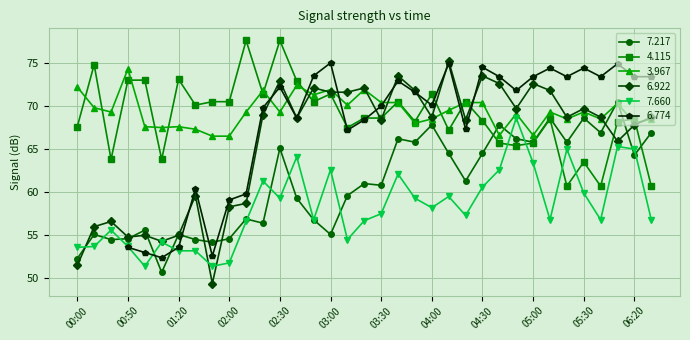

Reading left to right, extract all data points from this chart.

7.217: 52.3	55.1	54.5	54.6	55.6	50.7	55.1	54.5	54.2	54.6	56.9	56.4	65.1	59.3	56.8	55.1	59.6	61.0	60.8	66.2	65.8	67.8	64.5	61.3	64.5	67.8	66.2	65.8	68.6	65.8	68.6	66.9	70.5	64.3	66.9
4.115: 67.6	74.8	63.8	73.0	73.0	63.8	73.1	70.1	70.5	70.5	77.6	71.4	77.6	72.9	70.5	71.4	67.5	68.6	68.6	70.5	68.2	71.4	67.2	70.5	68.3	65.7	65.4	65.7	68.5	60.7	63.5	60.7	68.2	68.5	60.7
3.967: 72.2	69.8	69.3	74.3	67.6	67.5	67.6	67.3	66.5	66.5	69.3	71.8	69.3	72.4	71.3	71.9	70.1	71.9	70.4	70.4	68.0	68.5	69.5	70.4	70.4	66.6	69.1	66.6	69.3	68.5	69.3	68.5	70.3	68.0	68.5
6.922: 51.5	56.0	56.6	54.8	55.0	54.3	55.0	59.6	49.4	58.3	58.7	69.0	72.9	68.6	72.1	71.6	71.6	72.1	68.4	73.5	71.8	68.7	75.2	68.4	73.5	72.6	69.7	72.6	71.8	68.7	69.7	68.7	65.9	67.8	68.7
7.660: 53.6	53.7	55.6	53.7	51.4	54.2	53.2	53.2	51.4	51.8	56.6	61.3	59.3	64.1	56.8	62.6	54.5	56.7	57.5	62.1	59.3	58.2	59.5	57.3	60.6	62.6	68.6	63.4	56.8	65.0	59.9	56.8	65.3	65.0	56.8